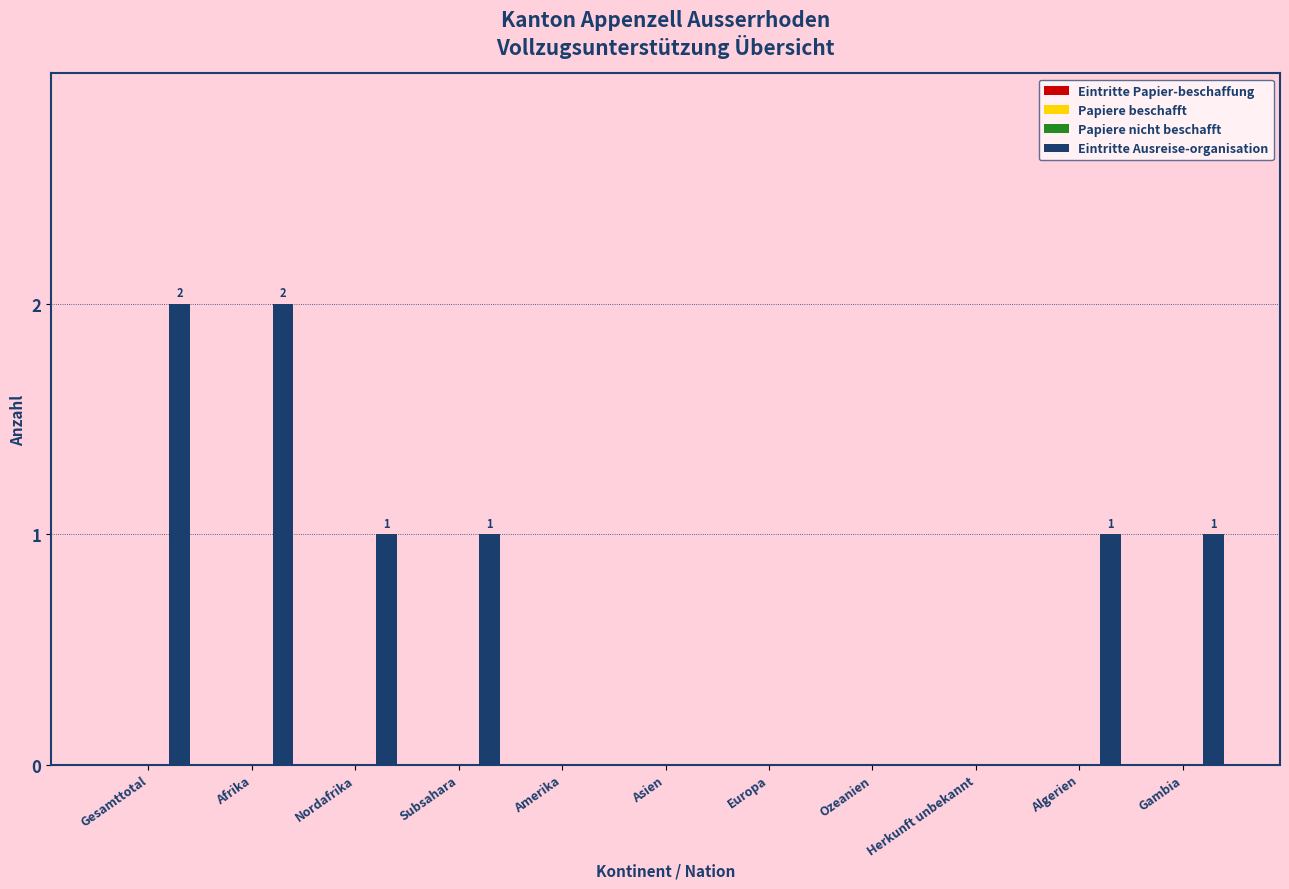

Are the bars horizontal?

No